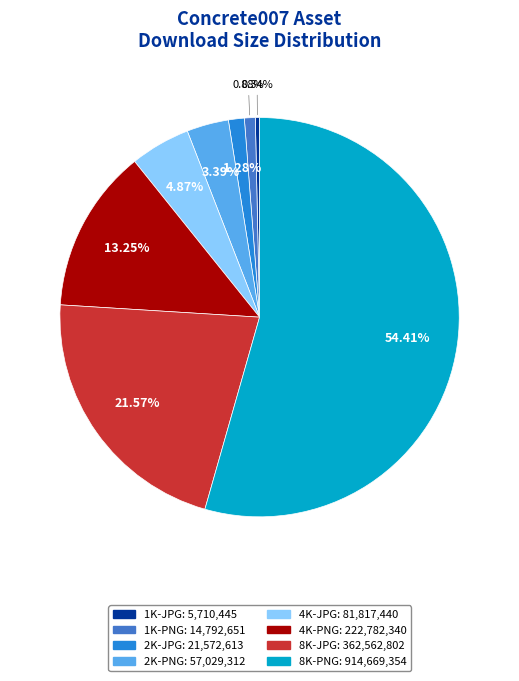

What percentage is the 8K-JPG slice, to the nearest percent?

22%